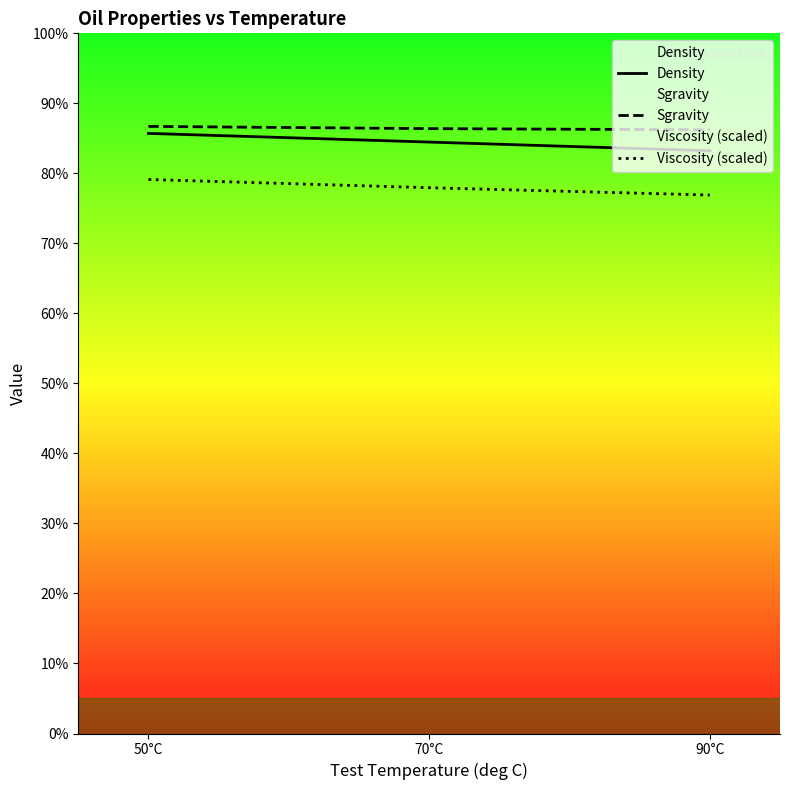

Does the chart have visible grid lines?

No